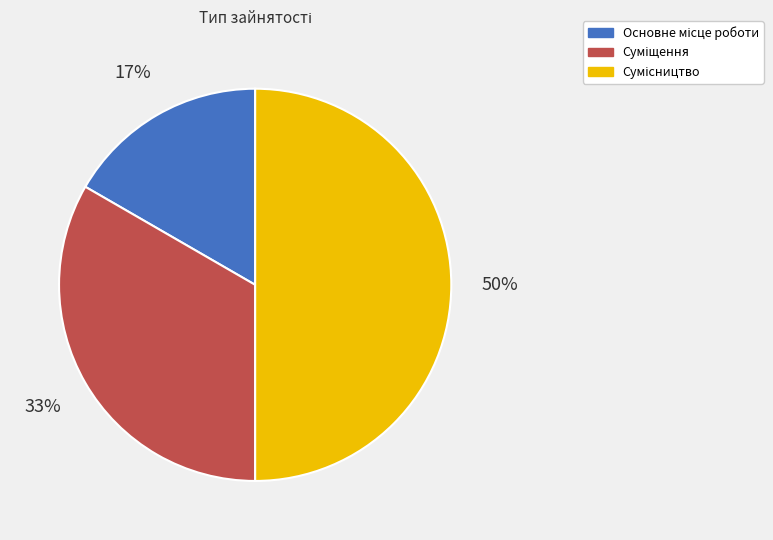

To the nearest percent, what is the average slice percentage?

33%